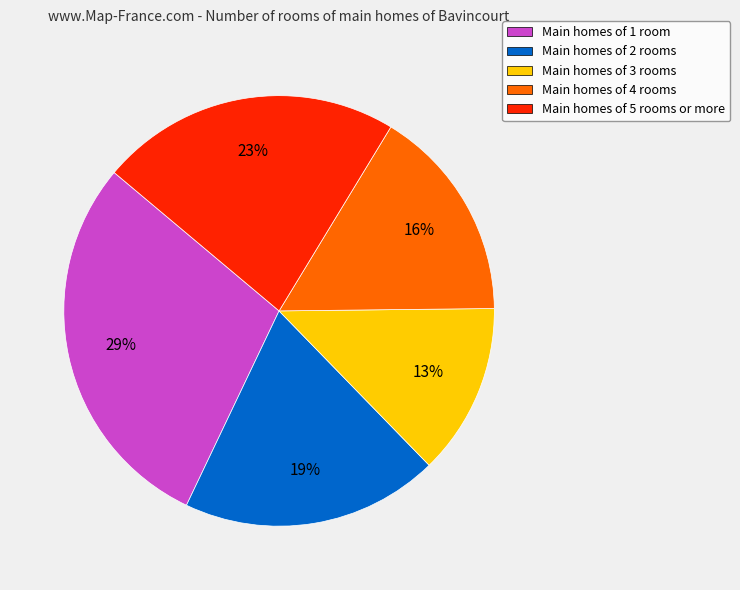

To the nearest percent, what is the average slice percentage?

20%